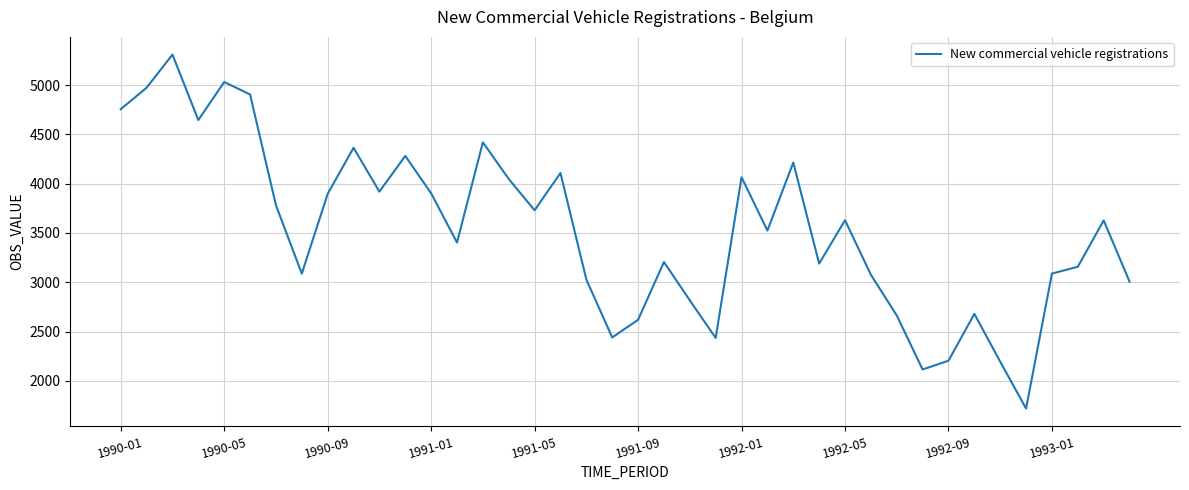

What is the smallest value displayed?

1719